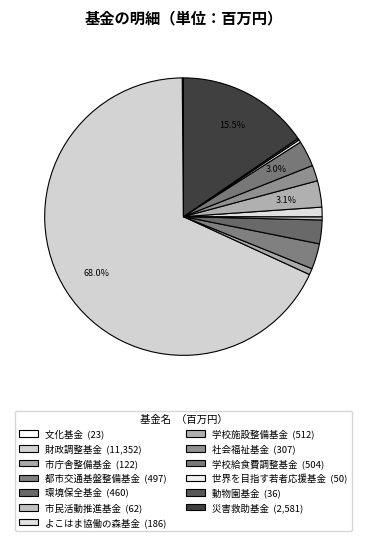

Approximately how many times larger is the value at 学校給食費調整基金 compared to よこはま協働の森基金?

2.7